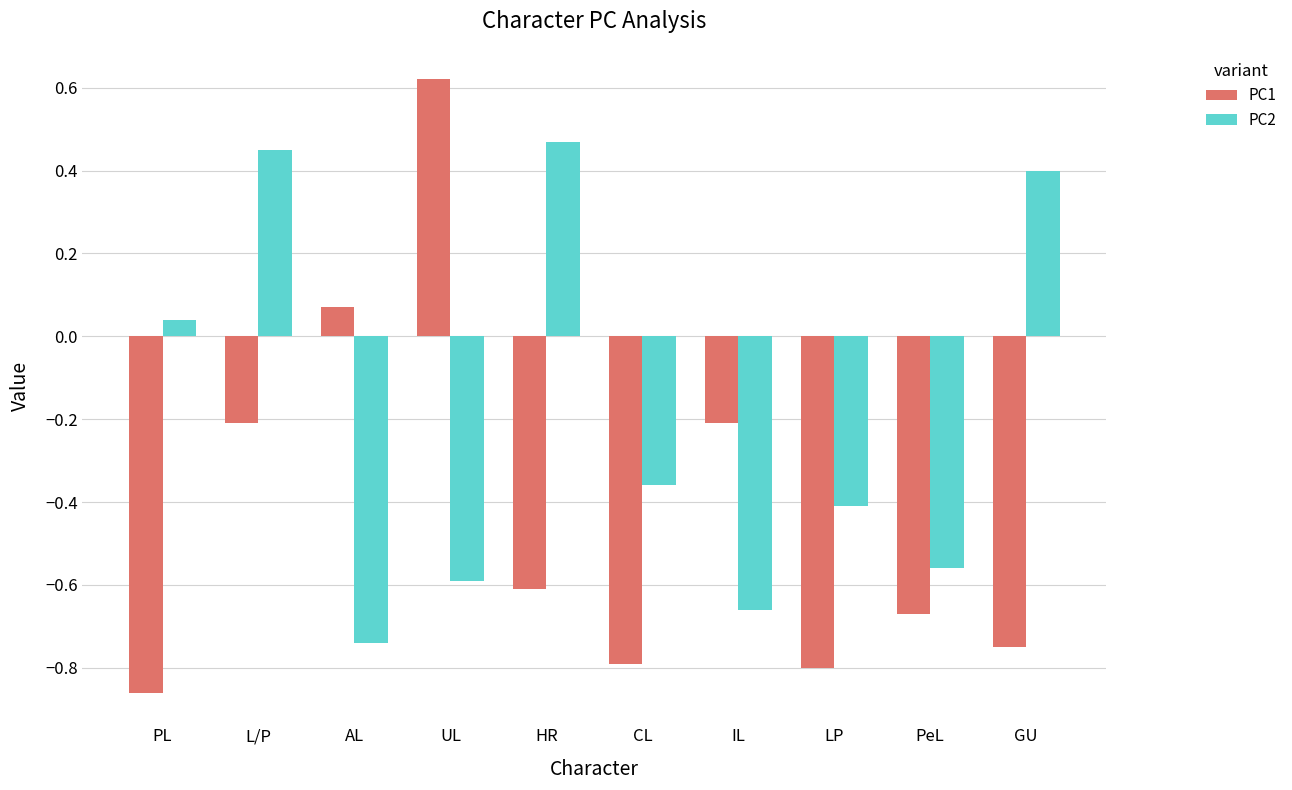

What is the label of the 6th bar from the right?

HR